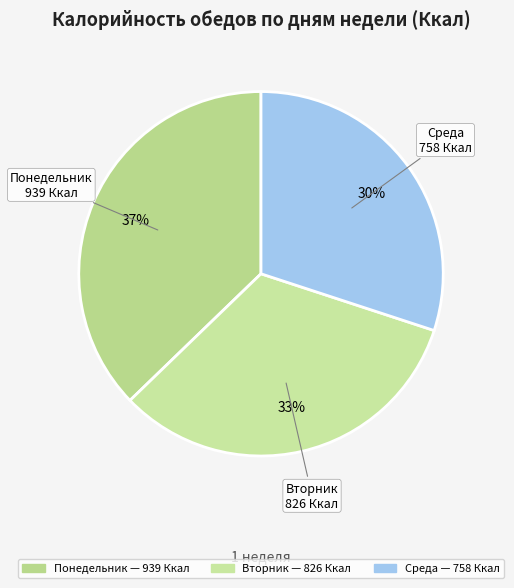

To the nearest percent, what portion does Понедельник represent?

37%